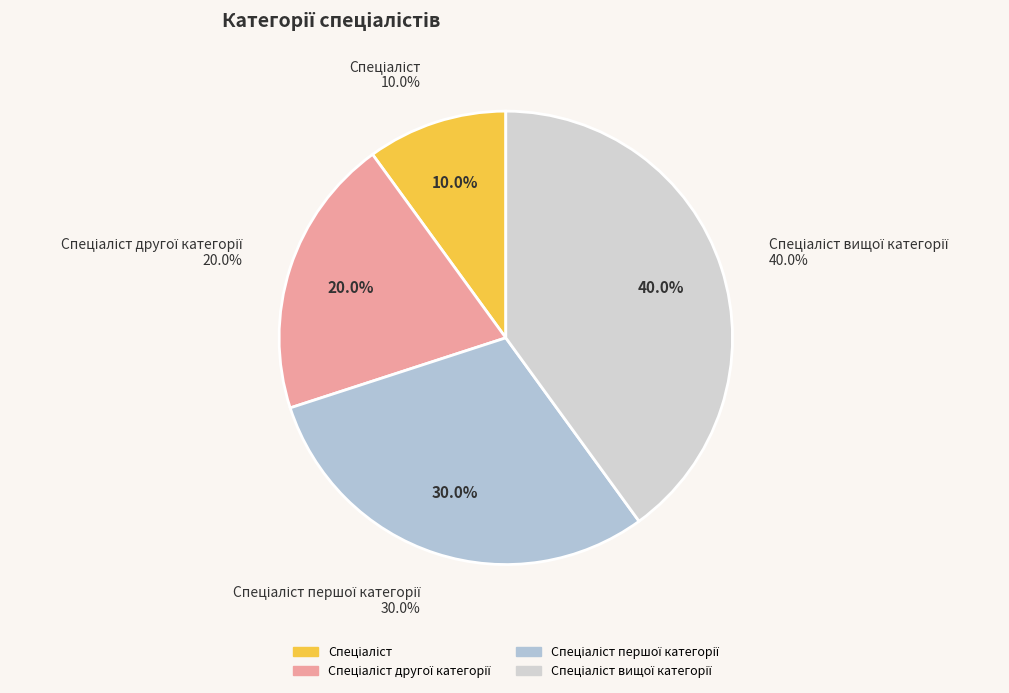

Does any single category account for the majority?

No